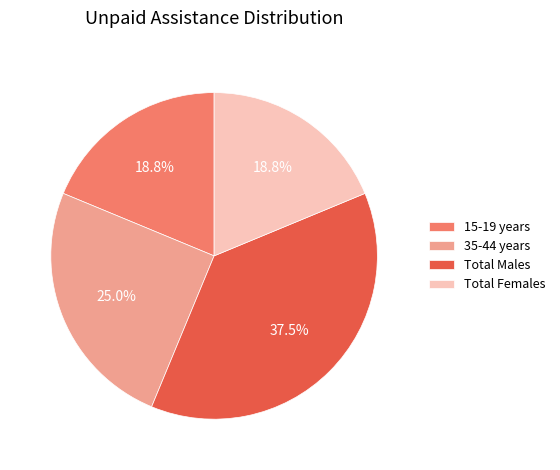

To the nearest percent, what is the difference between the largest and smallest slice percentages?

19%